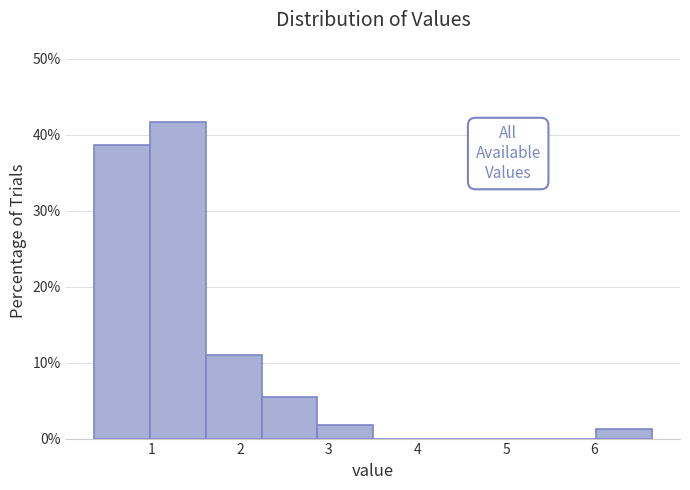

Reading left to right, transcribe this chart: for each bar, give the range it covers on the x-axis and its height. Neither the bar edges nor the heights are printed on the chart, so give them approximately, as read against the axes.

0.35 to 0.98: 39
0.98 to 1.61: 42
1.61 to 2.24: 11
2.24 to 2.87: 6
2.87 to 3.50: 2
3.50 to 4.13: 0
4.13 to 4.76: 0
4.76 to 5.39: 0
5.39 to 6.02: 0
6.02 to 6.65: 1